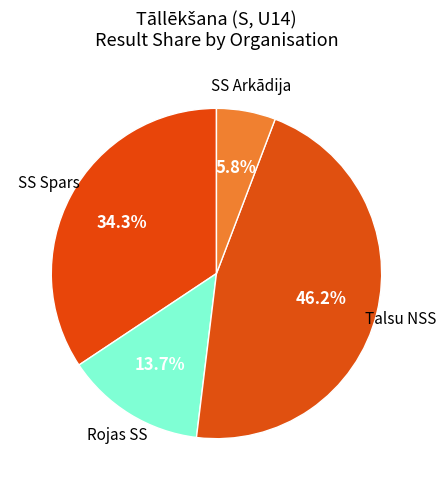

Approximately how many times larger is the value at Rojas SS compared to SS Spars?

0.4